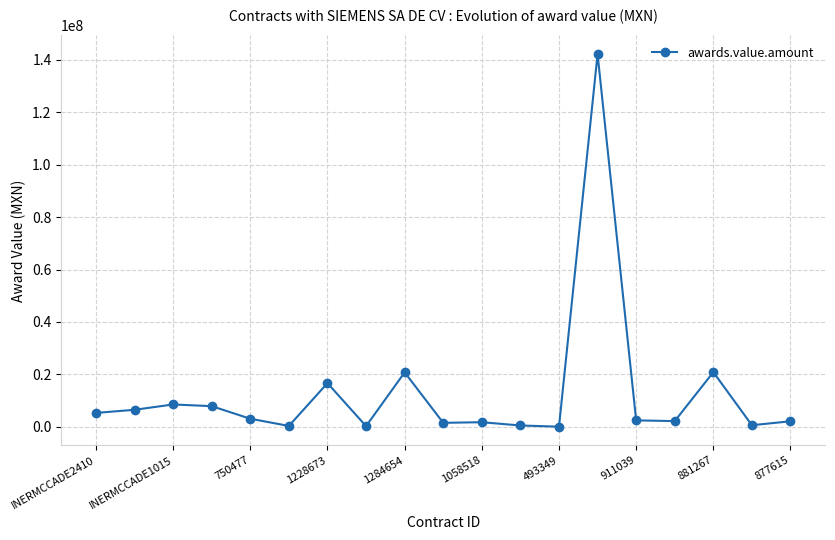

What is the sum of all values?

244092606.3